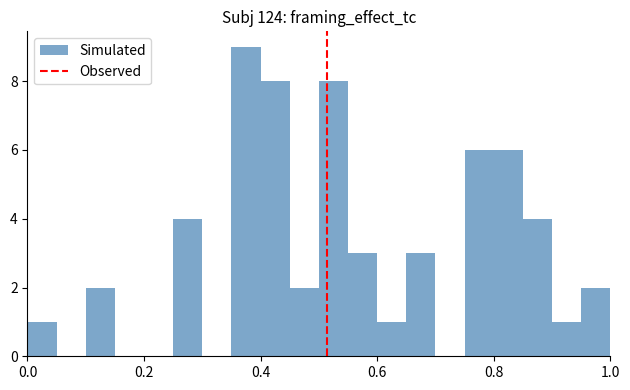

Around what value on the x-axis is the tallest bar? Give the approximate position of its centre, as read against the axis.

0.38